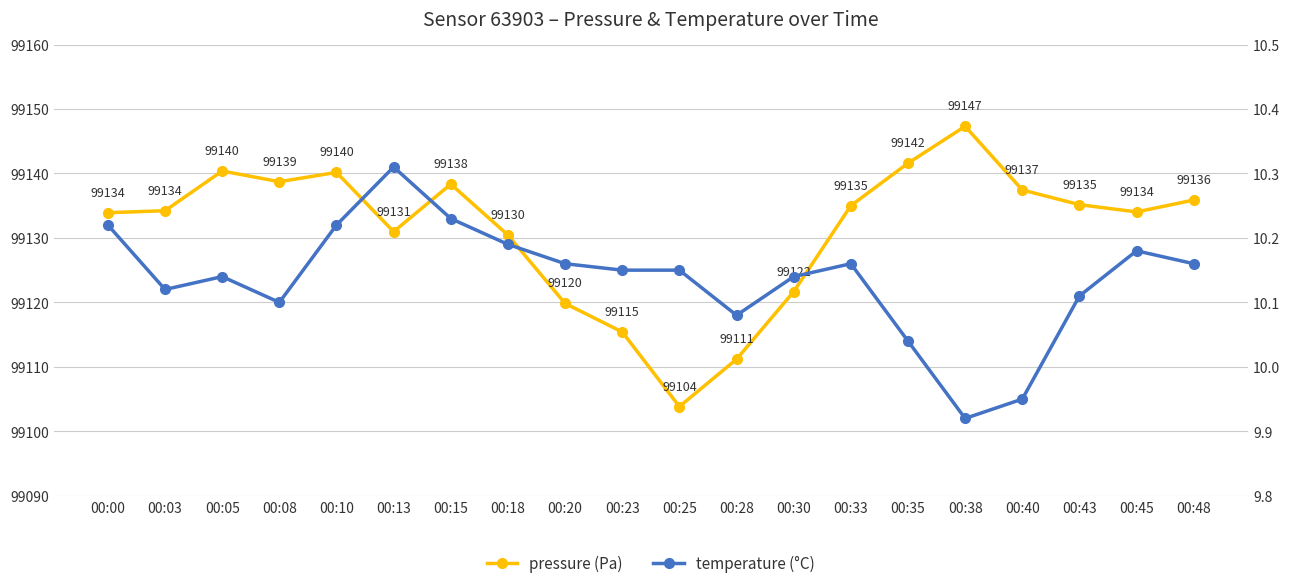

Where does the pressure (Pa) series first go above 99135?

00:05